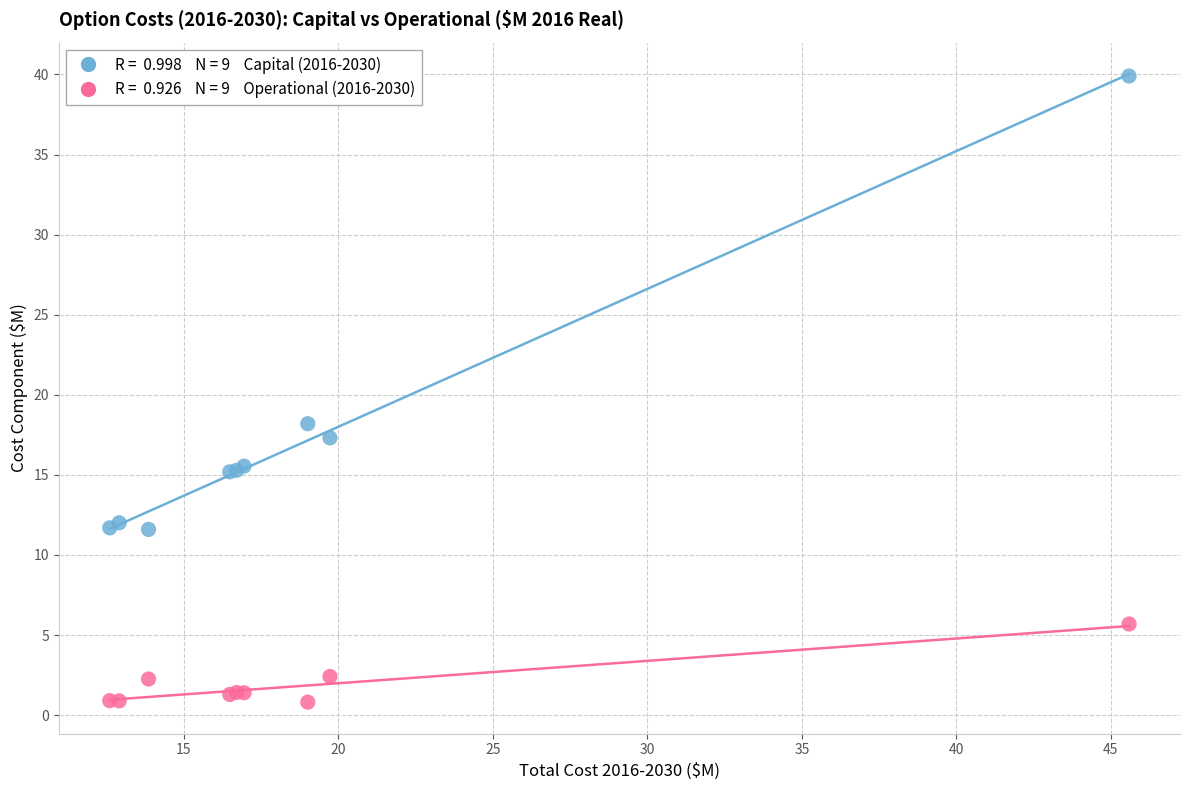

Across all series, what Y value is closest to 20?

18.2